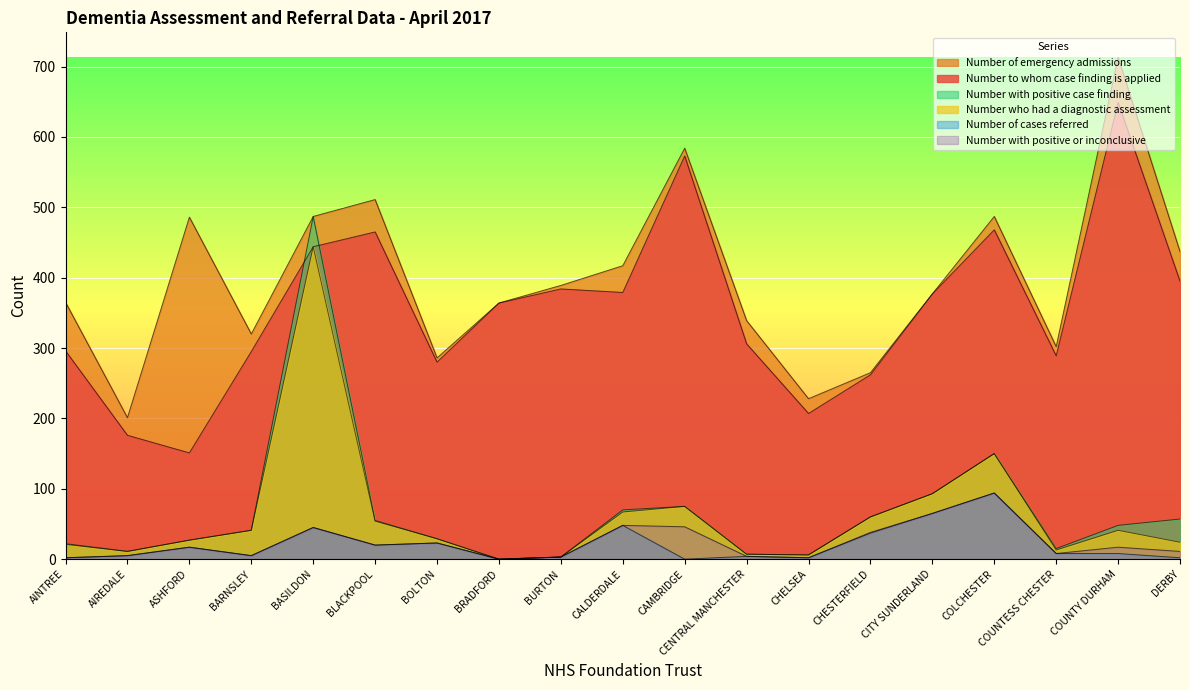

Reading left to right, transcribe all the data shown in this chart.

Number to whom case finding is applied: AINTREE=296	AIREDALE=176	ASHFORD=151	BARNSLEY=295	BASILDON=444	BLACKPOOL=465	BOLTON=280	BRADFORD=364	BURTON=384	CALDERDALE=379	CAMBRIDGE=573	CENTRAL MANCHESTER=306	CHELSEA=207	CHESTERFIELD=262	CITY SUNDERLAND=377	COLCHESTER=468	COUNTESS CHESTER=289	COUNTY DURHAM=649	DERBY=395
Number of emergency admissions: AINTREE=365	AIREDALE=201	ASHFORD=486	BARNSLEY=320	BASILDON=487	BLACKPOOL=511	BOLTON=286	BRADFORD=364	BURTON=389	CALDERDALE=417	CAMBRIDGE=584	CENTRAL MANCHESTER=339	CHELSEA=228	CHESTERFIELD=265	CITY SUNDERLAND=377	COLCHESTER=487	COUNTESS CHESTER=302	COUNTY DURHAM=713	DERBY=437
Number who had a diagnostic assessment: AINTREE=21	AIREDALE=11	ASHFORD=27	BARNSLEY=41	BASILDON=444	BLACKPOOL=54	BOLTON=29	BRADFORD=0	BURTON=3	CALDERDALE=67	CAMBRIDGE=75	CENTRAL MANCHESTER=7	CHELSEA=6	CHESTERFIELD=60	CITY SUNDERLAND=93	COLCHESTER=150	COUNTESS CHESTER=13	COUNTY DURHAM=41	DERBY=24
Number with positive case finding: AINTREE=22	AIREDALE=11	ASHFORD=27	BARNSLEY=41	BASILDON=487	BLACKPOOL=55	BOLTON=29	BRADFORD=0	BURTON=3	CALDERDALE=70	CAMBRIDGE=75	CENTRAL MANCHESTER=7	CHELSEA=6	CHESTERFIELD=60	CITY SUNDERLAND=93	COLCHESTER=150	COUNTESS CHESTER=15	COUNTY DURHAM=48	DERBY=57
Number of cases referred: AINTREE=2	AIREDALE=5	ASHFORD=17	BARNSLEY=5	BASILDON=45	BLACKPOOL=20	BOLTON=23	BRADFORD=0	BURTON=3	CALDERDALE=48	CAMBRIDGE=0	CENTRAL MANCHESTER=4	CHELSEA=2	CHESTERFIELD=37	CITY SUNDERLAND=65	COLCHESTER=94	COUNTESS CHESTER=8	COUNTY DURHAM=8	DERBY=2
Number with positive or inconclusive: AINTREE=2	AIREDALE=5	ASHFORD=17	BARNSLEY=5	BASILDON=45	BLACKPOOL=20	BOLTON=23	BRADFORD=0	BURTON=3	CALDERDALE=48	CAMBRIDGE=46	CENTRAL MANCHESTER=4	CHELSEA=2	CHESTERFIELD=38	CITY SUNDERLAND=65	COLCHESTER=94	COUNTESS CHESTER=8	COUNTY DURHAM=17	DERBY=11